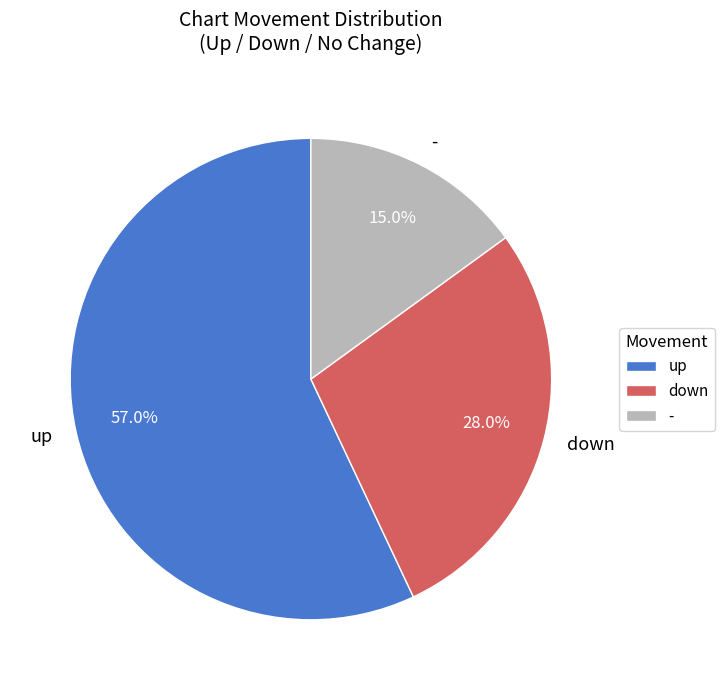

What percentage is NOT represented by up?

43.0%